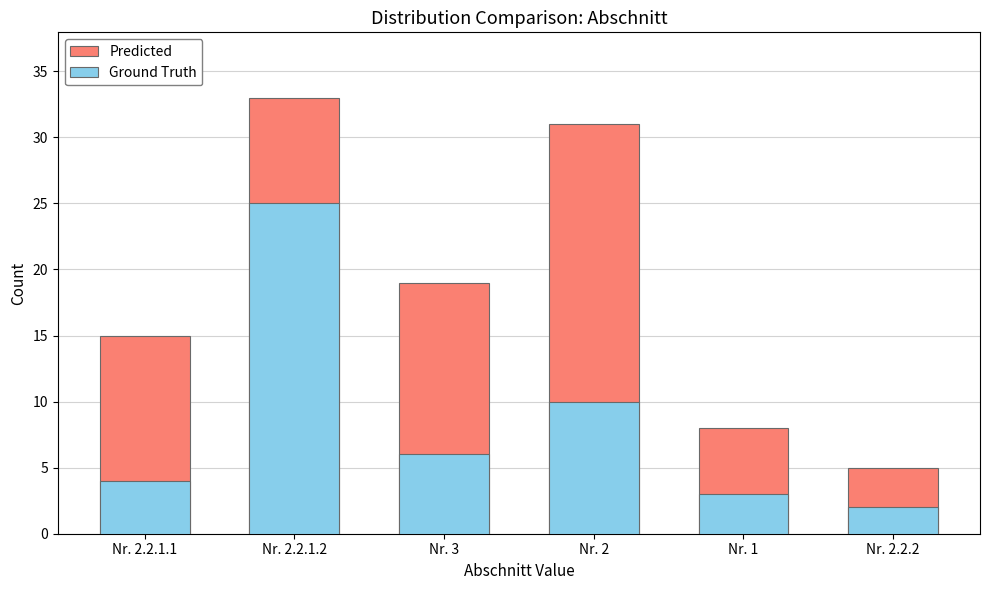

Does the chart contain any negative values?

No